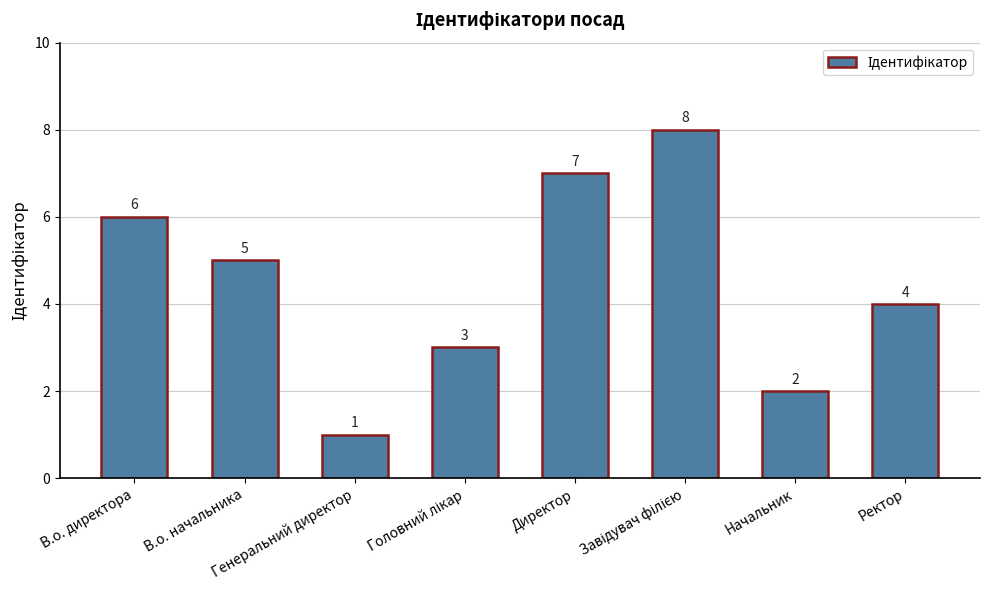

Read the value at Ректор.

4